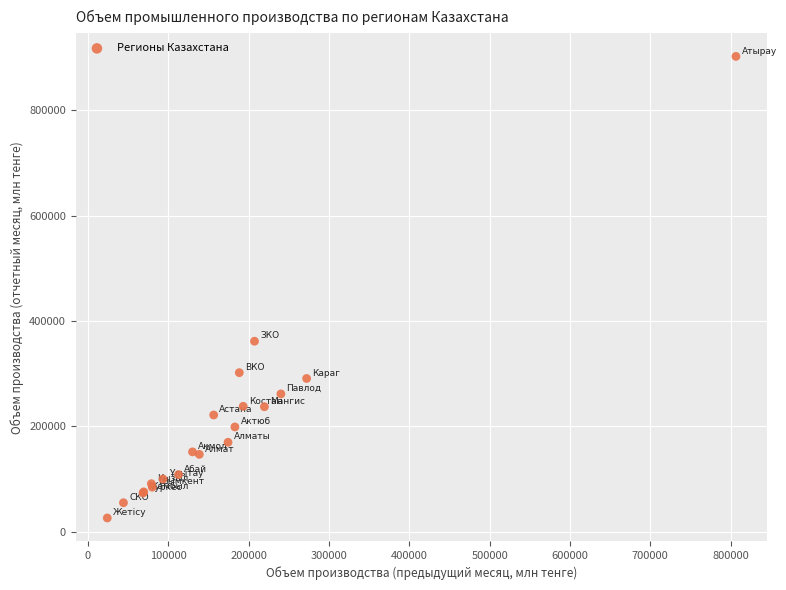

What Y value in the scatter plot is closest to 464363?

361791.3